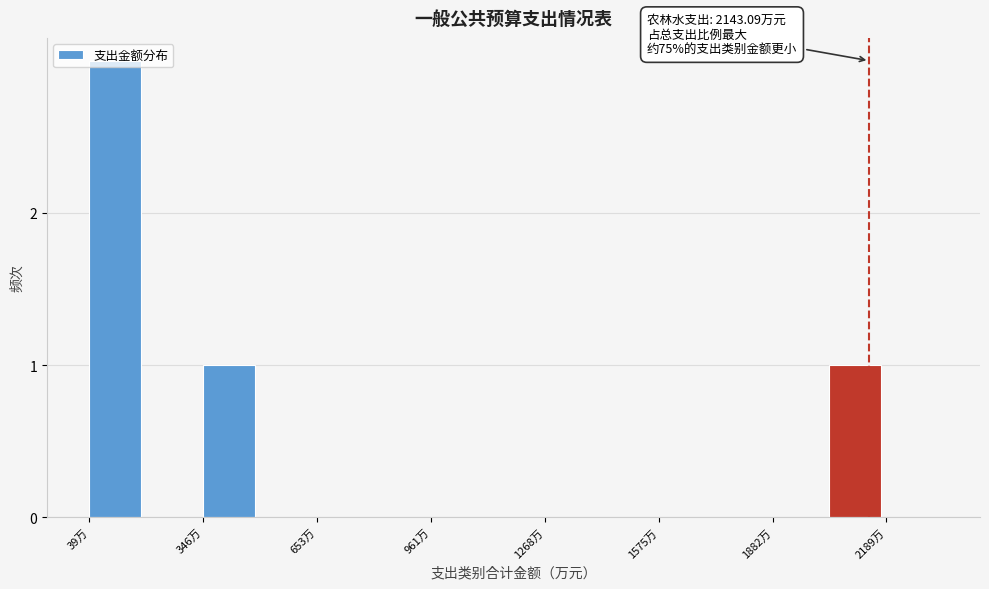

Around what value on the x-axis is the tallest bar? Give the approximate position of its centre, as read against the axis.

100